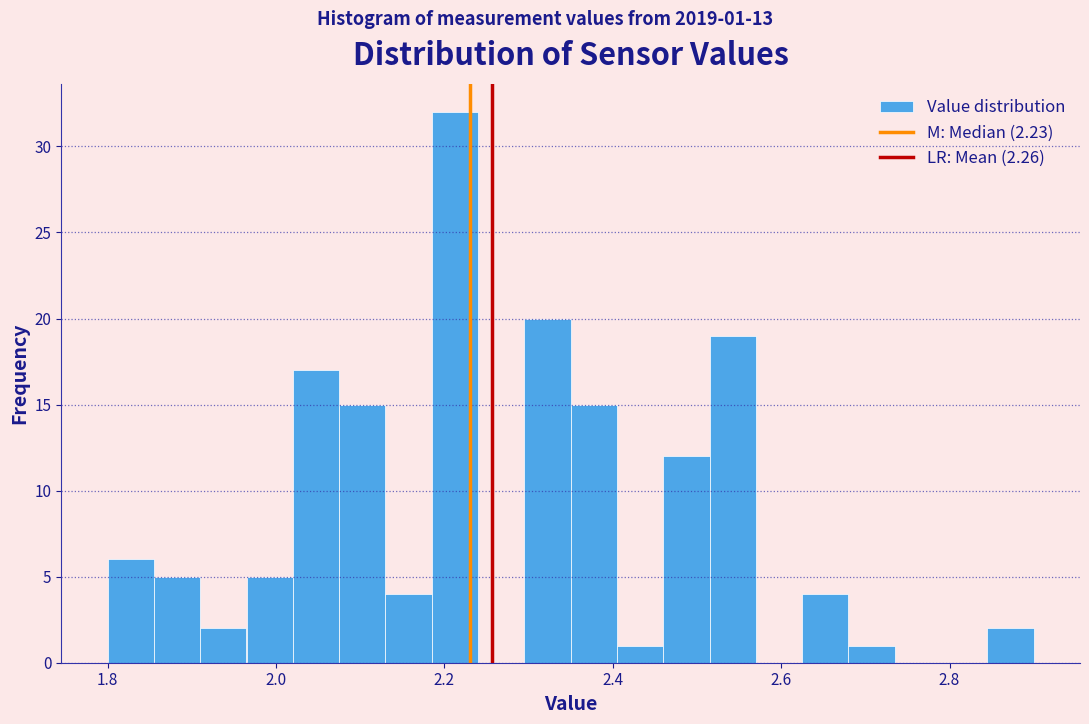

Around what value on the x-axis is the tallest bar? Give the approximate position of its centre, as read against the axis.

2.22